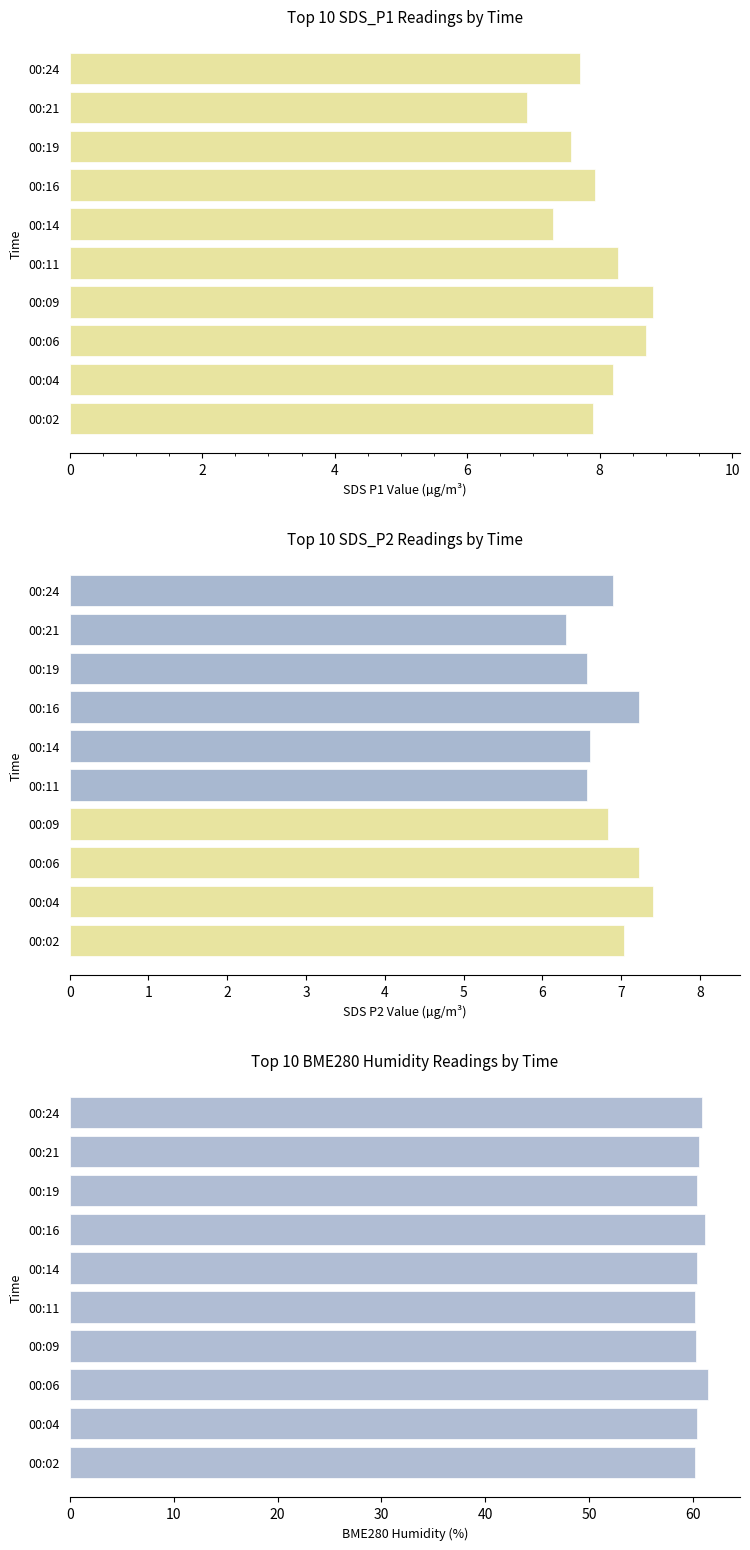

Rank the categories by value from highest to lowest.

00:09, 00:06, 00:11, 00:04, 00:16, 00:02, 00:24, 00:19, 00:14, 00:21